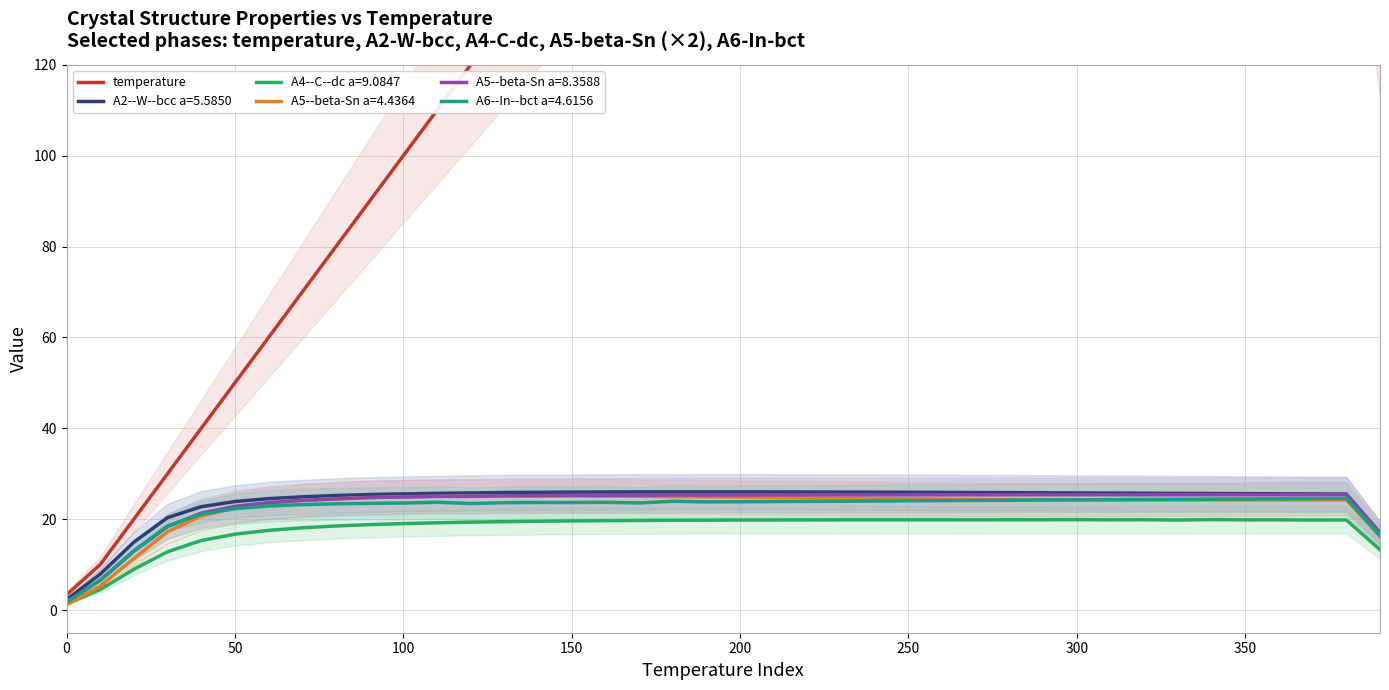

What is the average value?

145.8